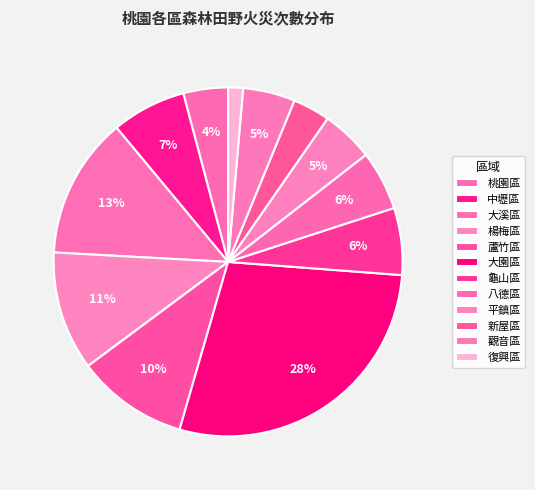

What percentage is the 復興區 slice, to the nearest percent?

1%